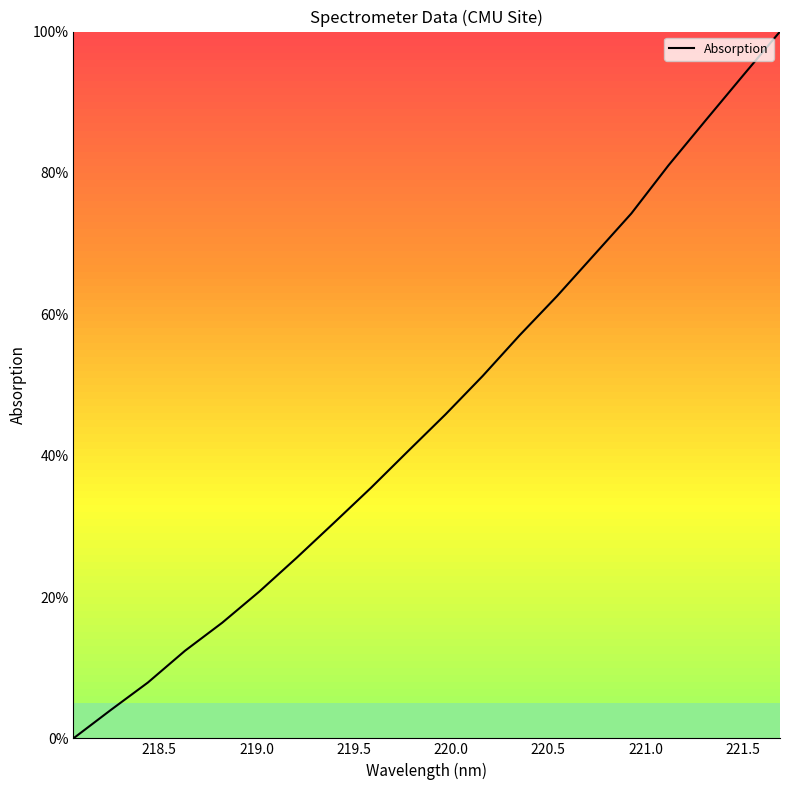

What is the greatest value displayed?

100.0